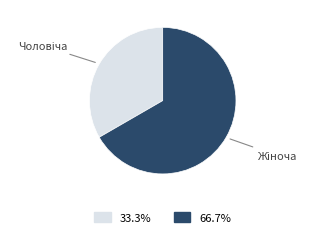

Is there any slice that represents more than half of the pie?

Yes